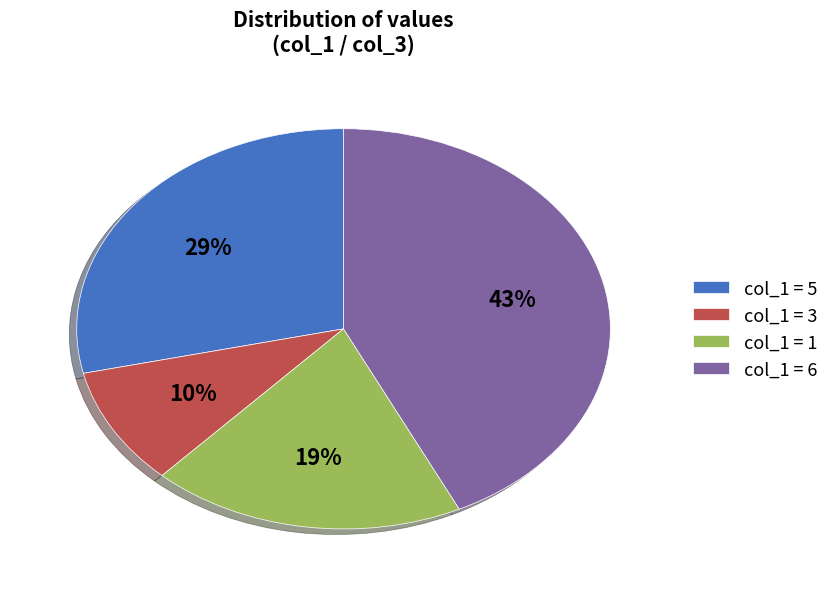

How many segments does this pie chart have?

4